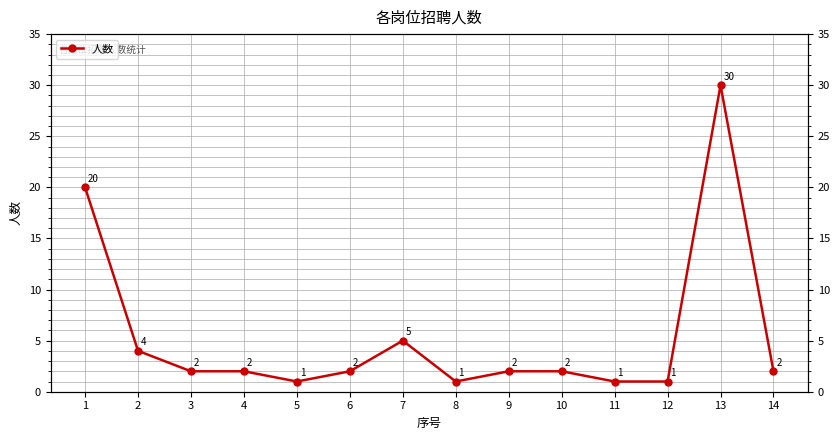

List the labels in order of value, smallest first.

5, 8, 11, 12, 3, 4, 6, 9, 10, 14, 2, 7, 1, 13